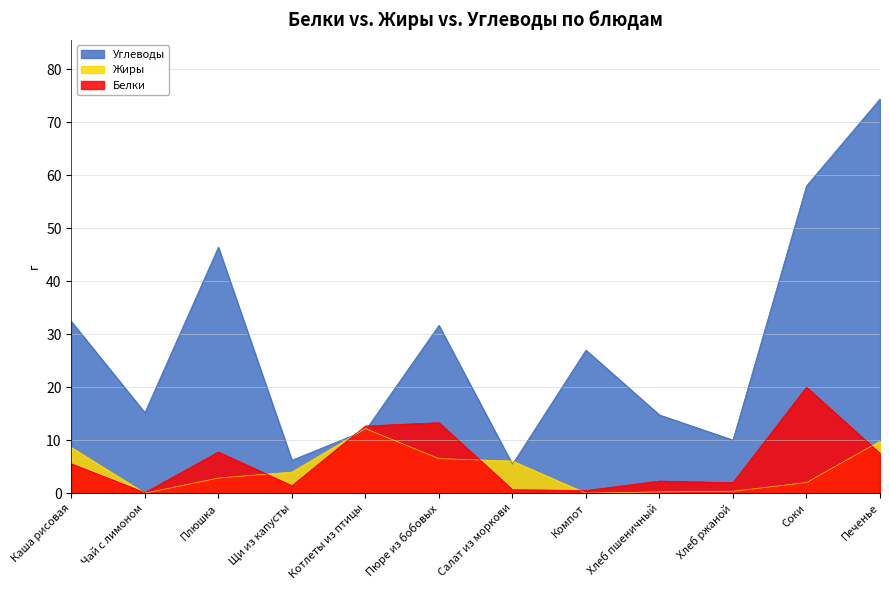

Is it true that Жиры equals 4.1 at Плюшка?

False